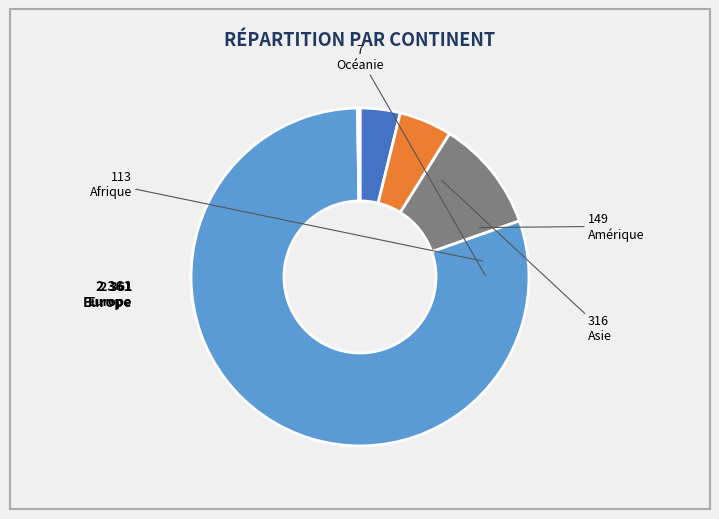

Do Afrique and Amérique together represent more than half of the pie?

No